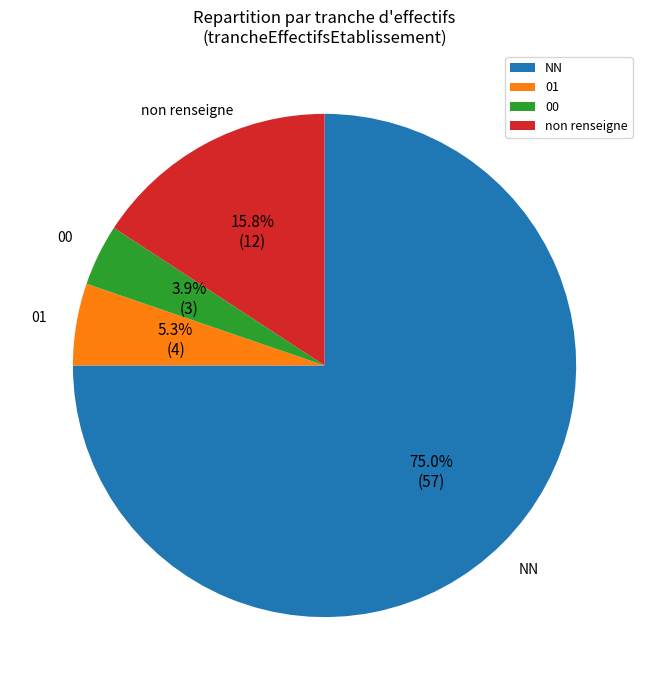

What is the largest slice in the pie chart?

NN